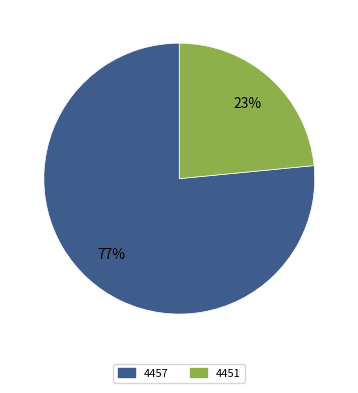

How many segments does this pie chart have?

2